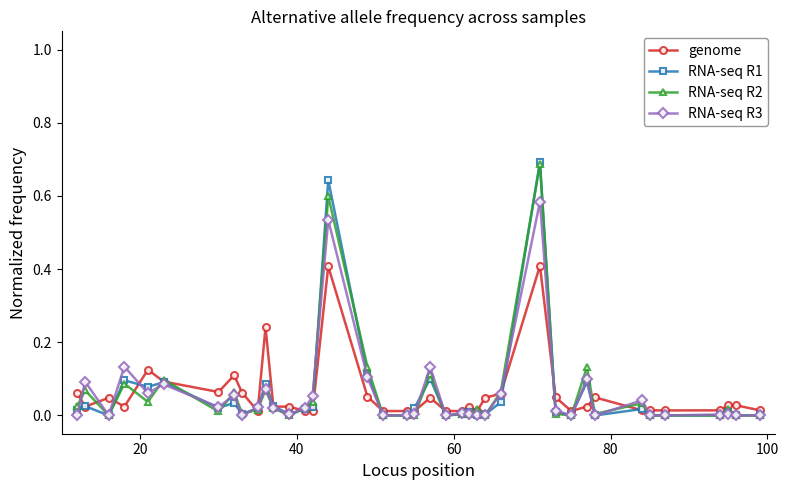

True or false: RNA-seq R1 has more than 2 points higher than both neighbors.

True